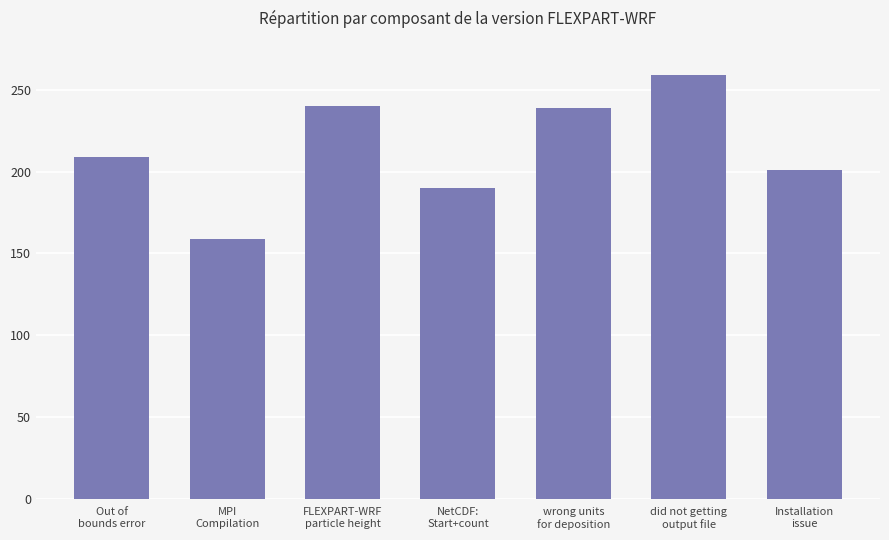

Read the value at Installation
issue, to the nearest 5.

200